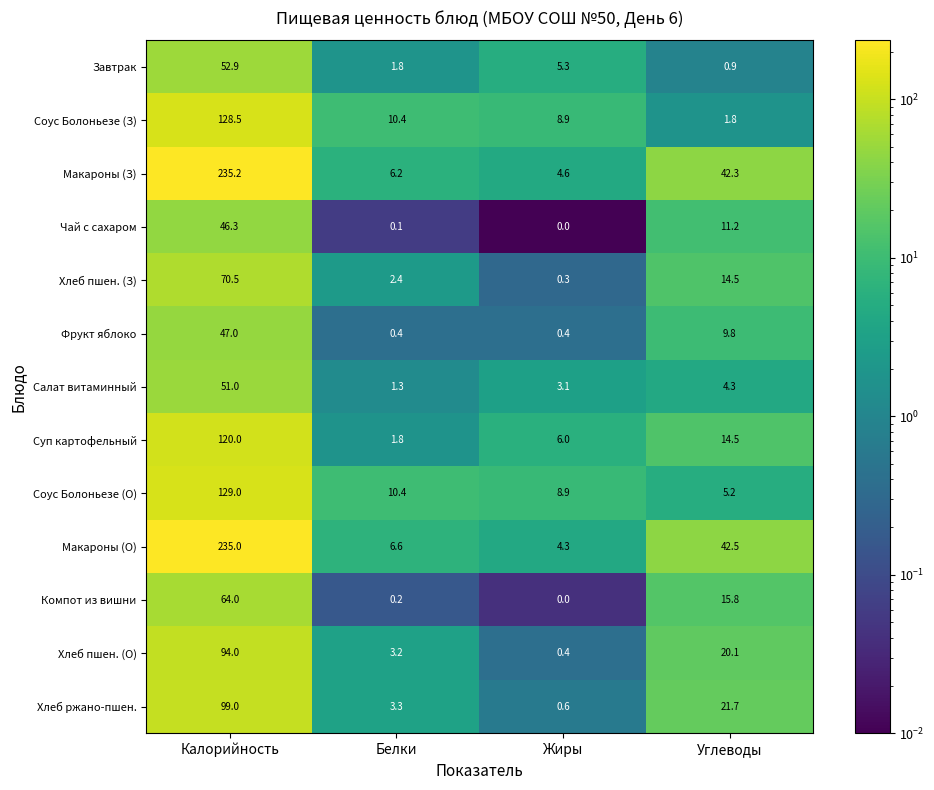

How many data points in Фрукт яблоко are above 9?

2